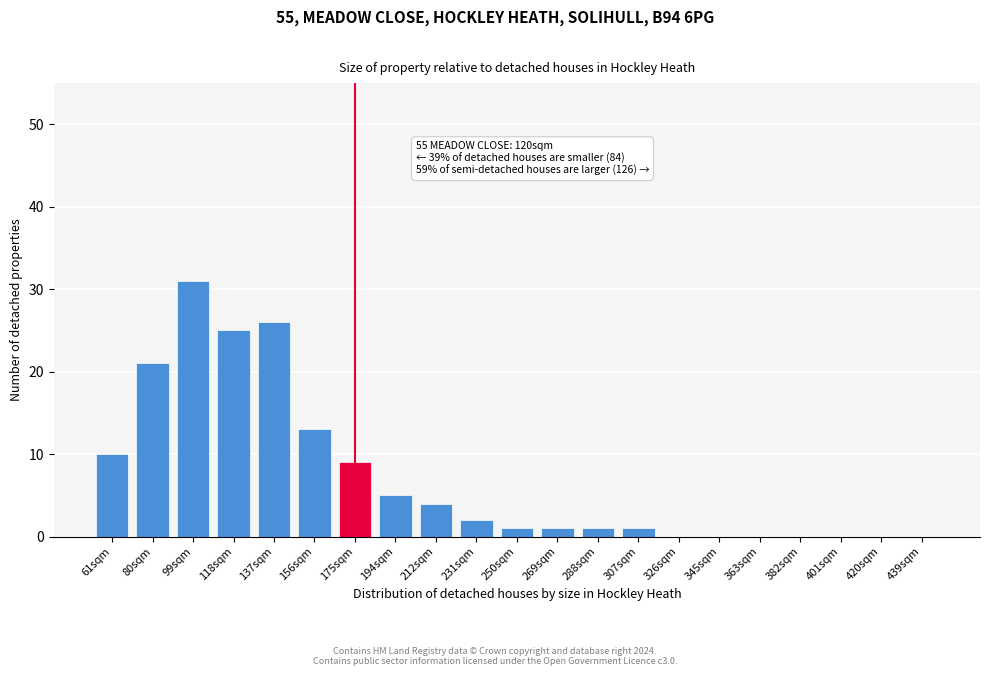

Reading right to left, extract all data points from this chart.

439sqm=0	420sqm=0	401sqm=0	382sqm=0	363sqm=0	345sqm=0	326sqm=0	307sqm=1	288sqm=1	269sqm=1	250sqm=1	231sqm=2	212sqm=4	194sqm=5	175sqm=9	156sqm=13	137sqm=26	118sqm=25	99sqm=31	80sqm=21	61sqm=10